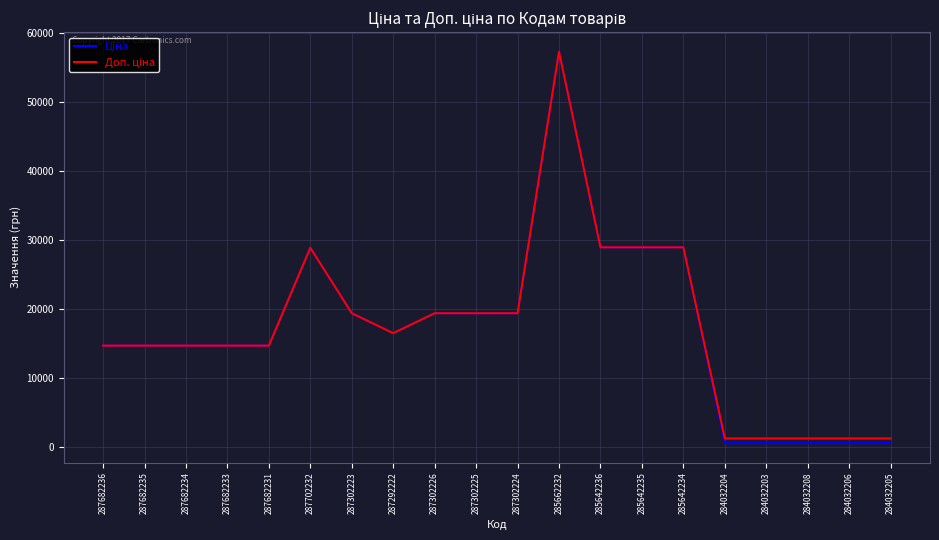

What is the maximum value shown in the chart?

57235.5